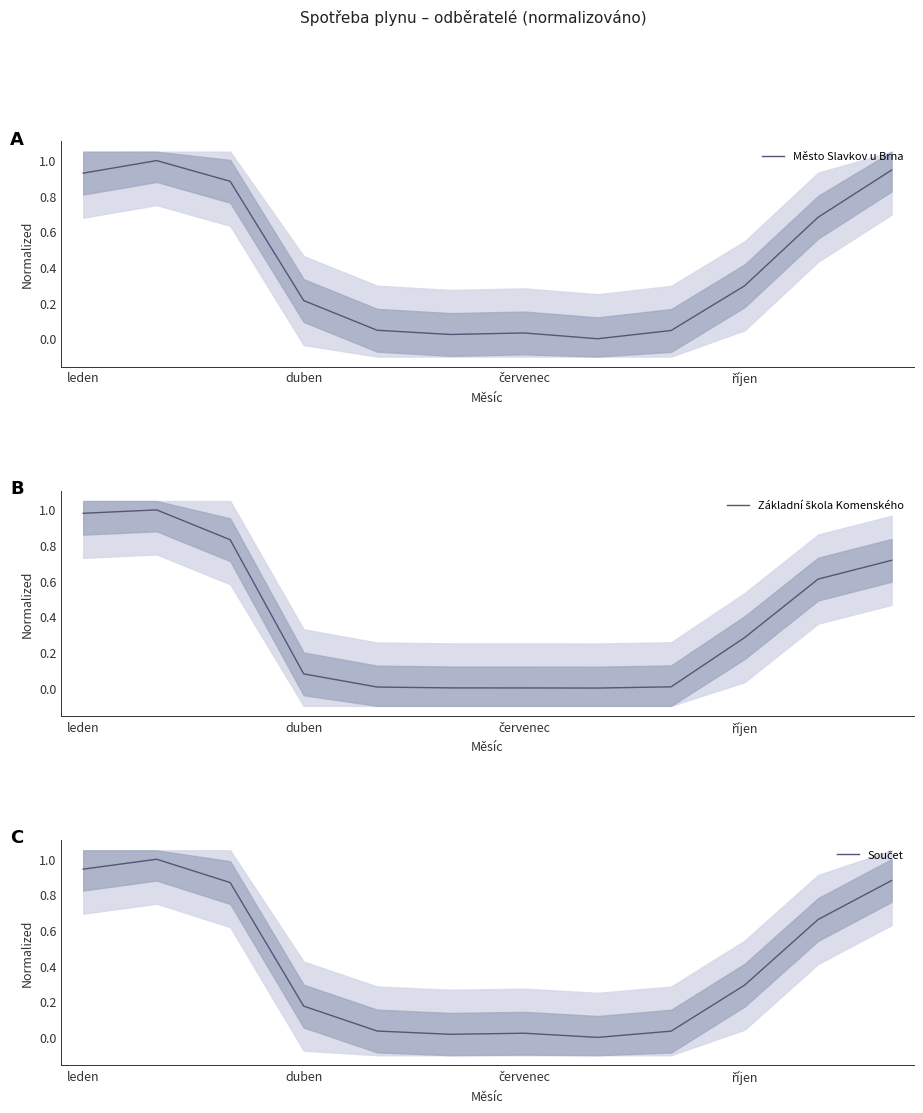

What is the sum of all Město Slavkov u Brna values?

5.1